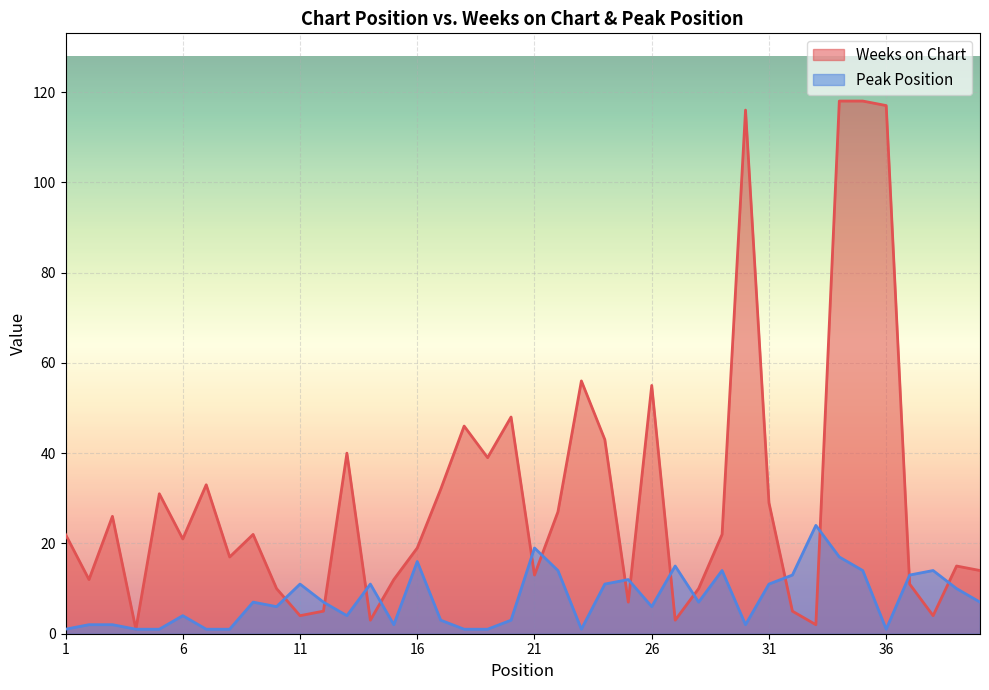

What is the sum of the Peak Position values at 27 and 34?

32